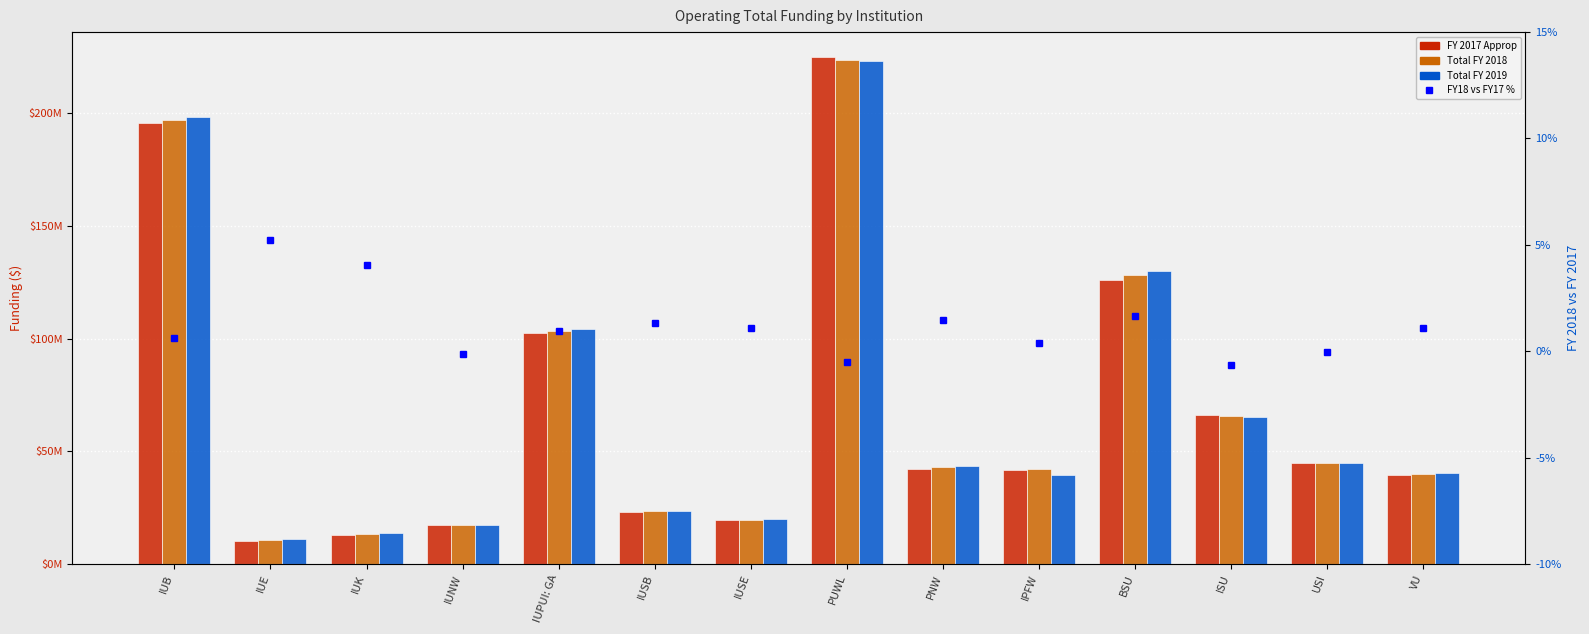

Rank the series at IUB from highest to lowest value.

Total FY 2019, Total FY 2018, FY 2017 Approp, FY18 vs FY17 %